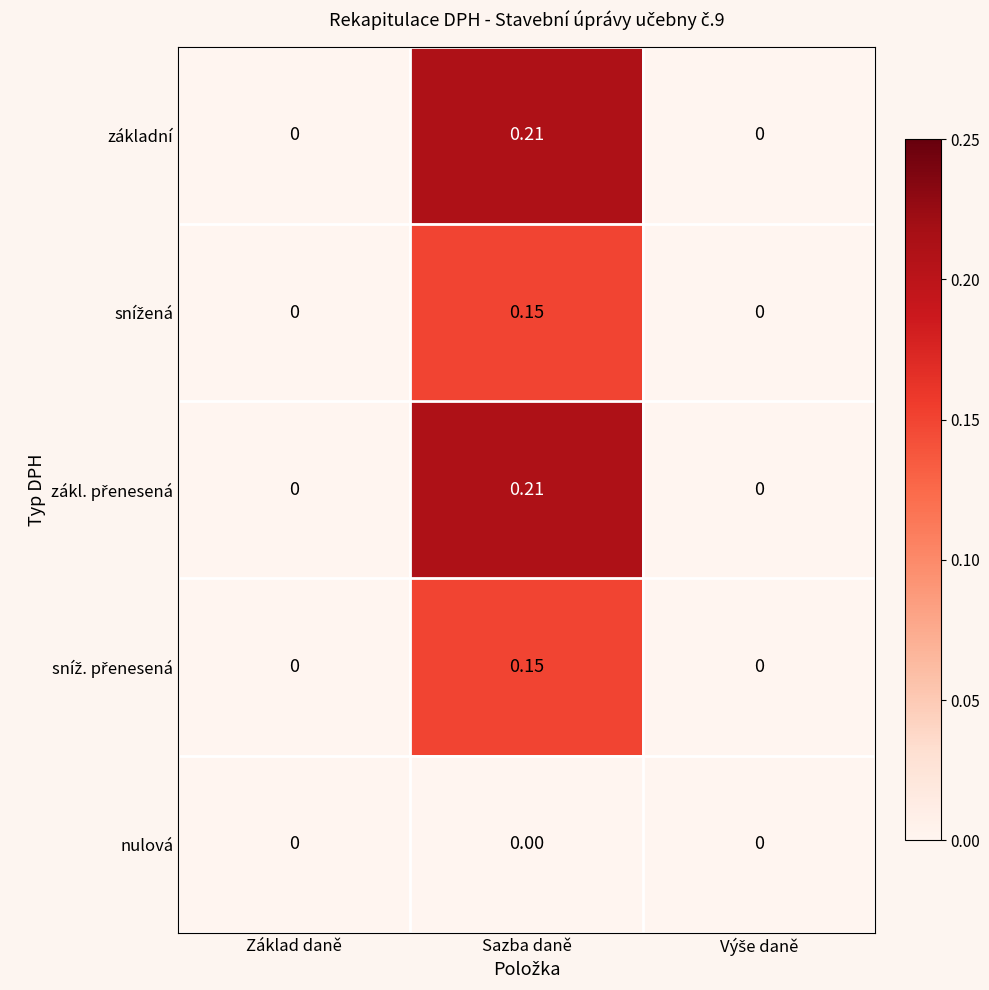

Which category has the highest value across all series?

Sazba daně